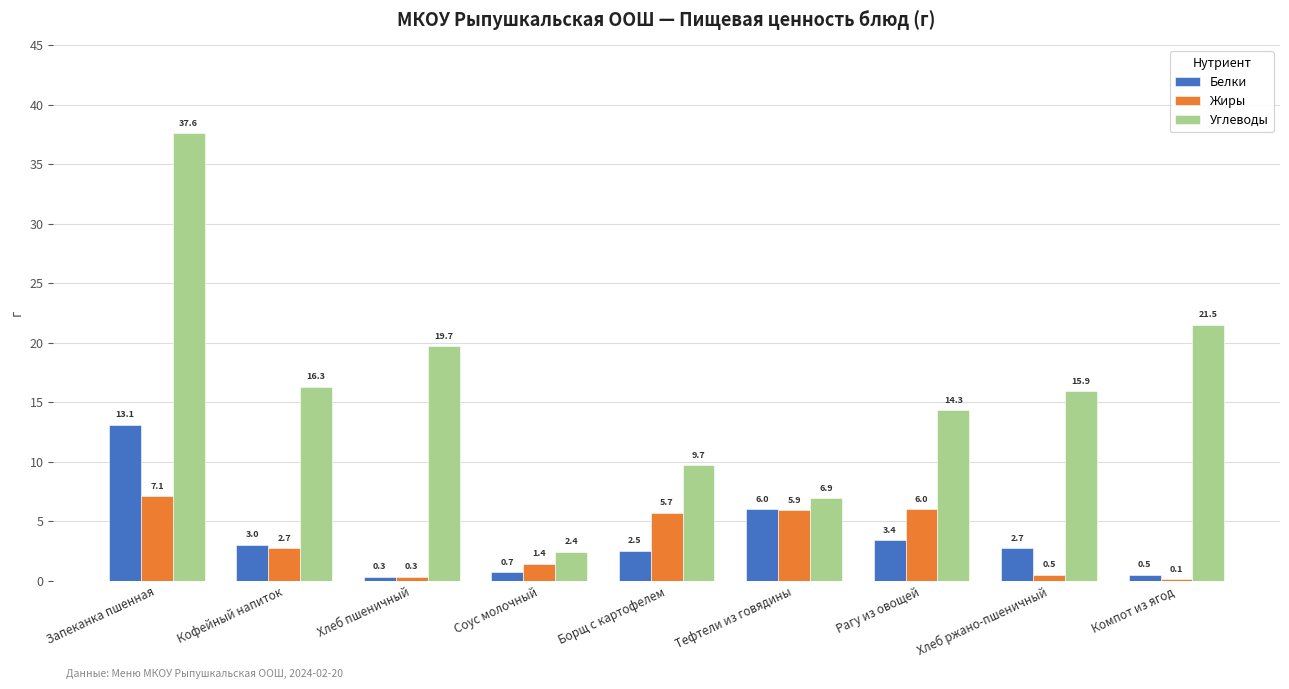

What is the maximum value shown in the chart?

37.6